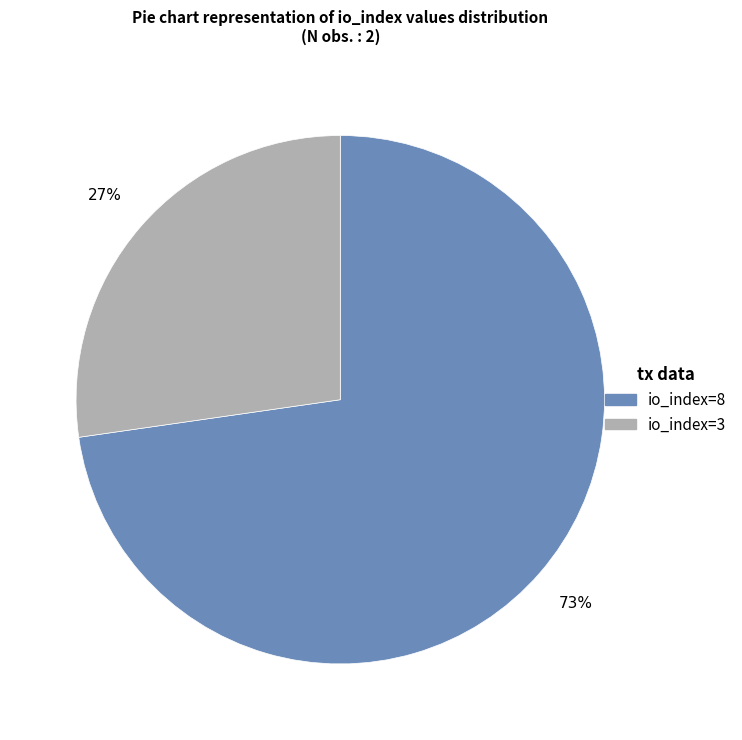

Which slice represents more than half of the pie?

io_index=8